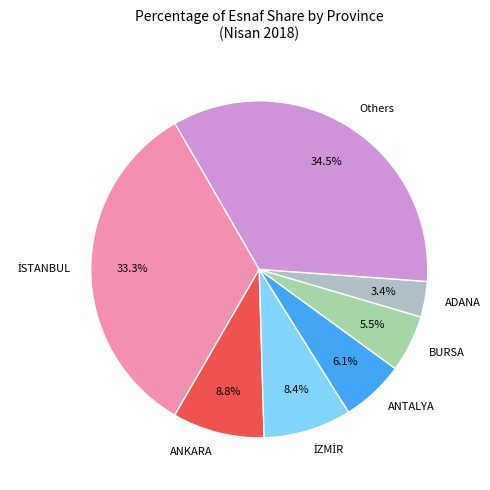

Which category has the smallest portion of the pie?

ADANA